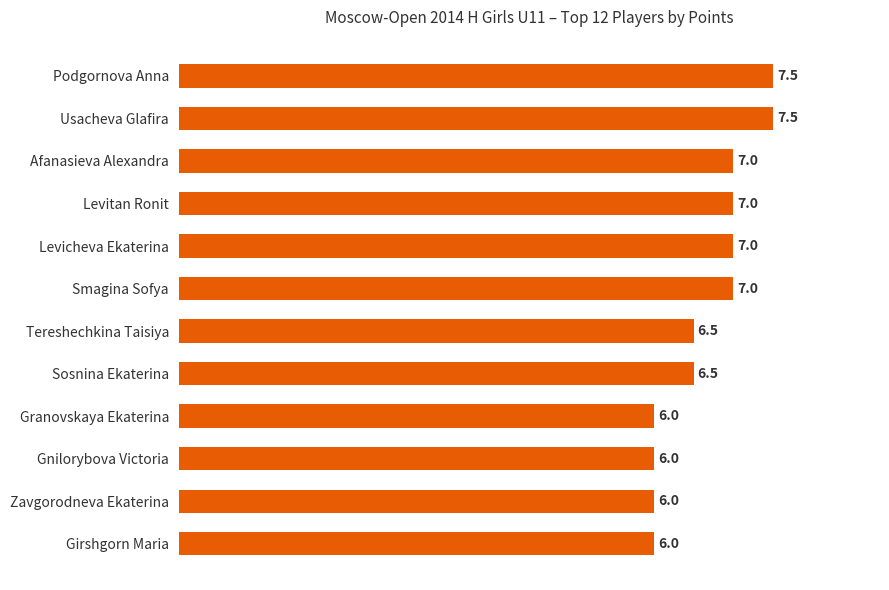

Between Sosnina Ekaterina and Smagina Sofya, which is larger?

Smagina Sofya